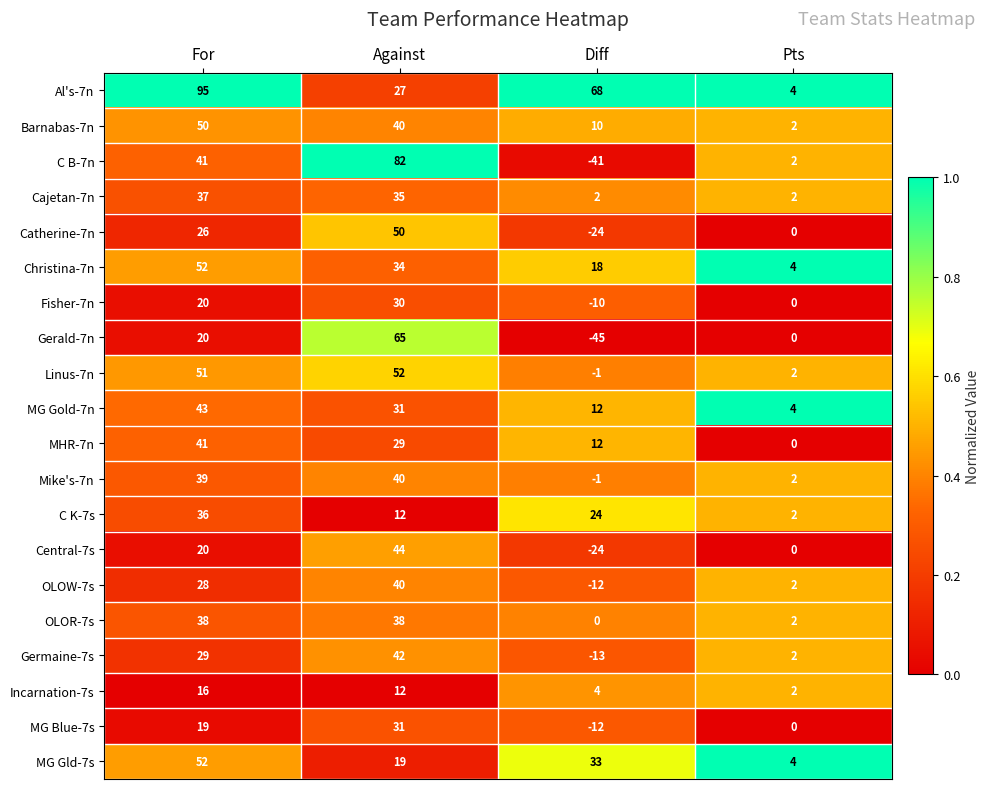

What is the smallest value displayed?

-45